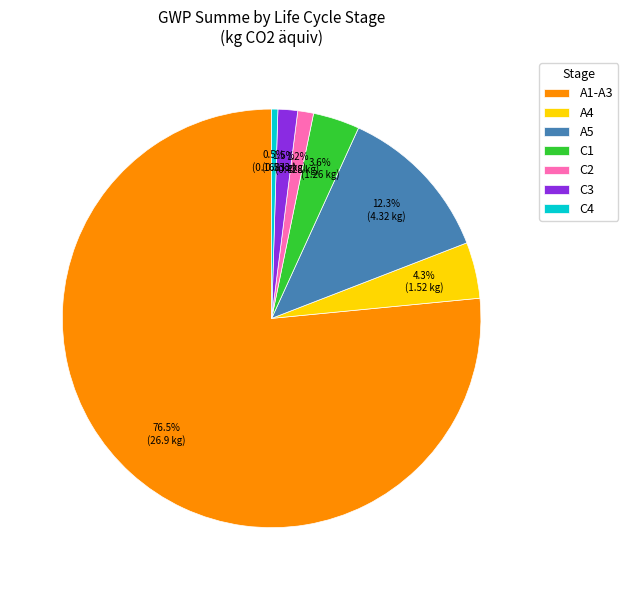

Between A4 and A1-A3, which is larger?

A1-A3